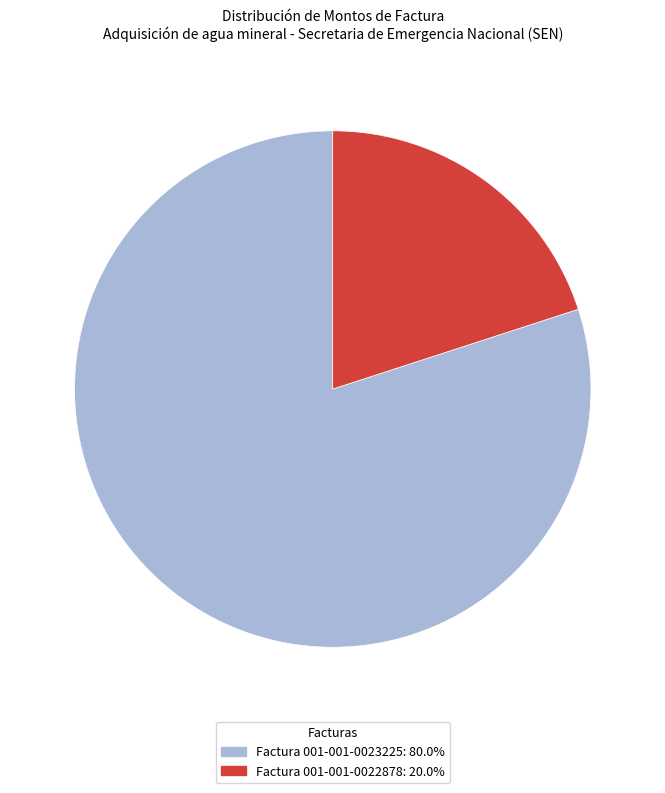

Do Factura 001-001-0022878 and Factura 001-001-0023225 together represent more than half of the pie?

Yes